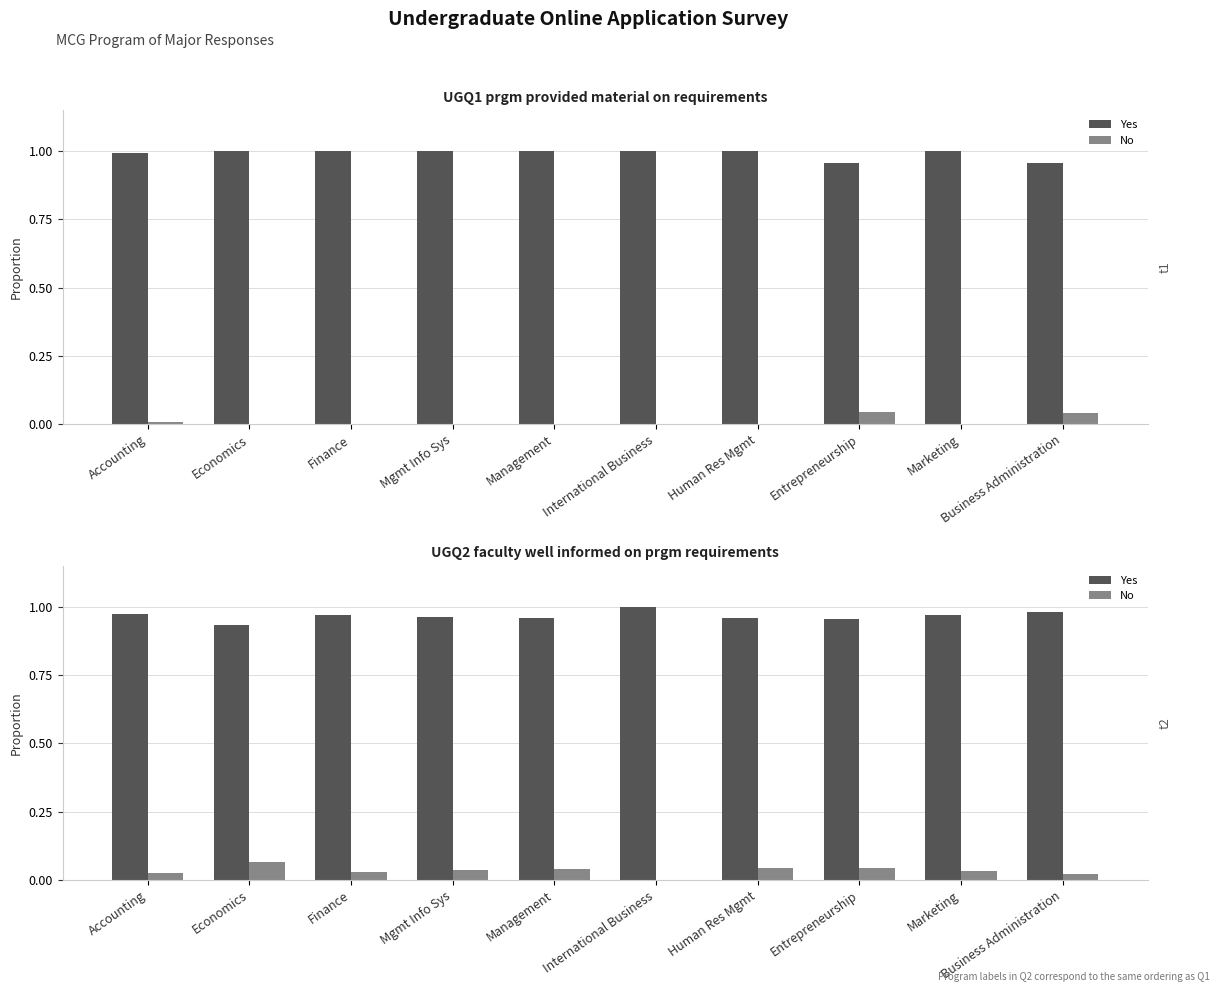

What are all the series names shown in the legend?

Yes, No